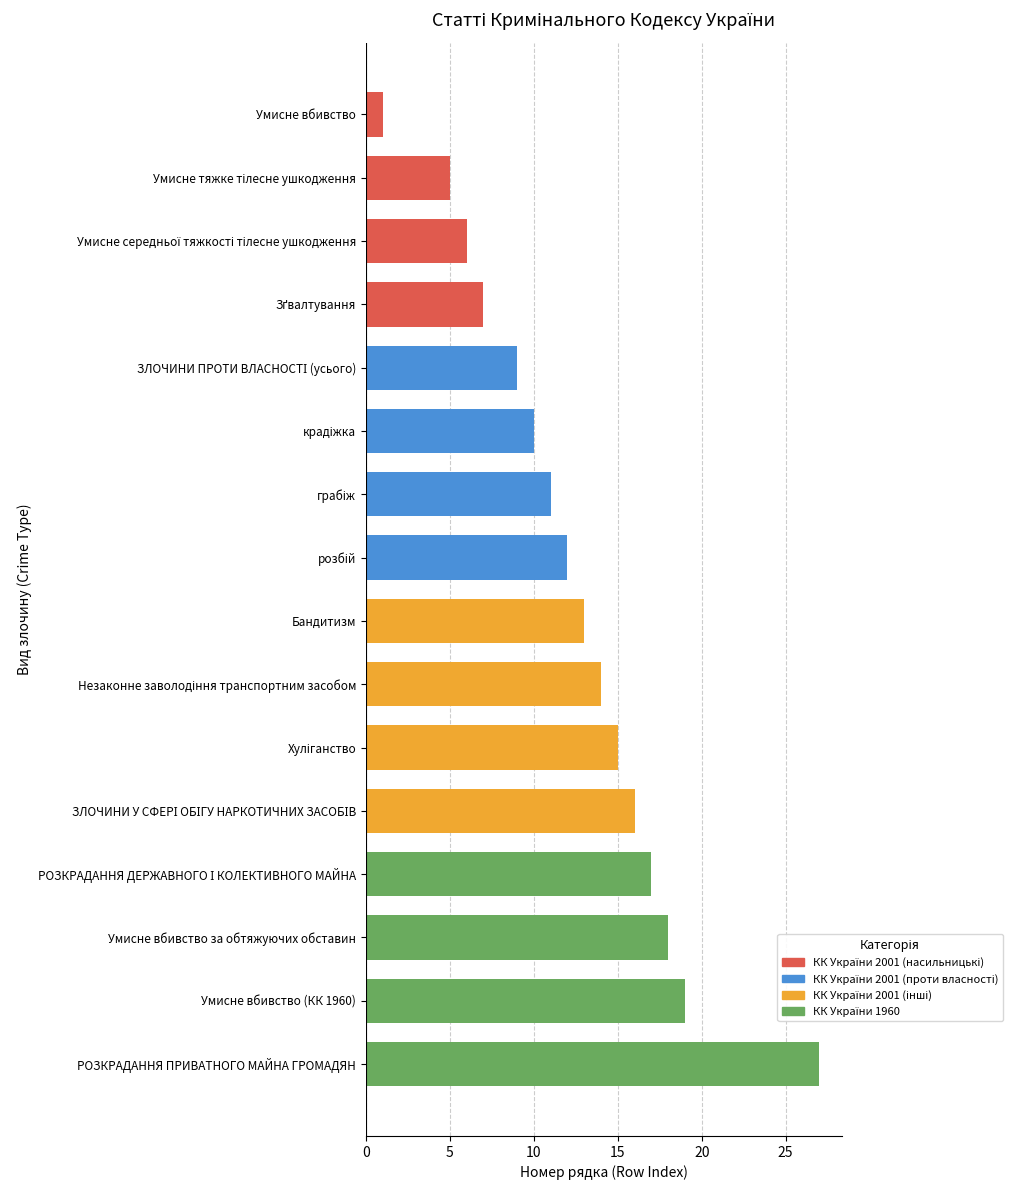

What is the label of the 12th bar from the left?

ЗЛОЧИНИ У СФЕРІ ОБІГУ НАРКОТИЧНИХ ЗАСОБІВ